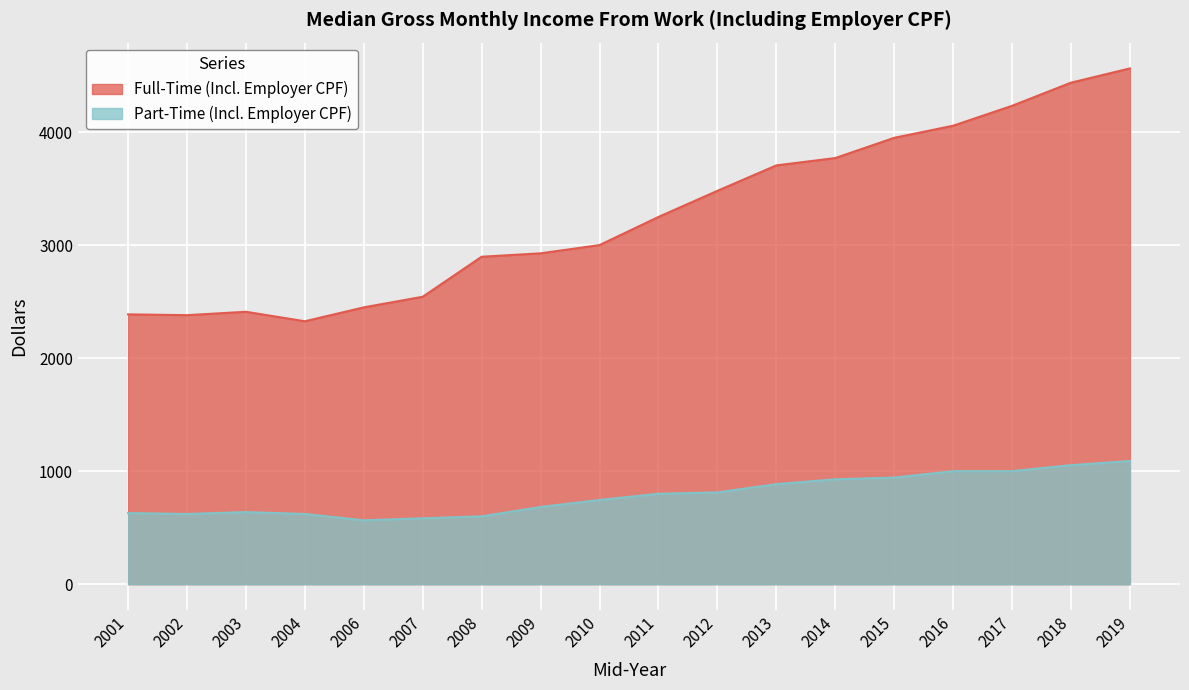

What is the value of the Full-Time (Incl. Employer CPF) point at the 7th from the left?

2897